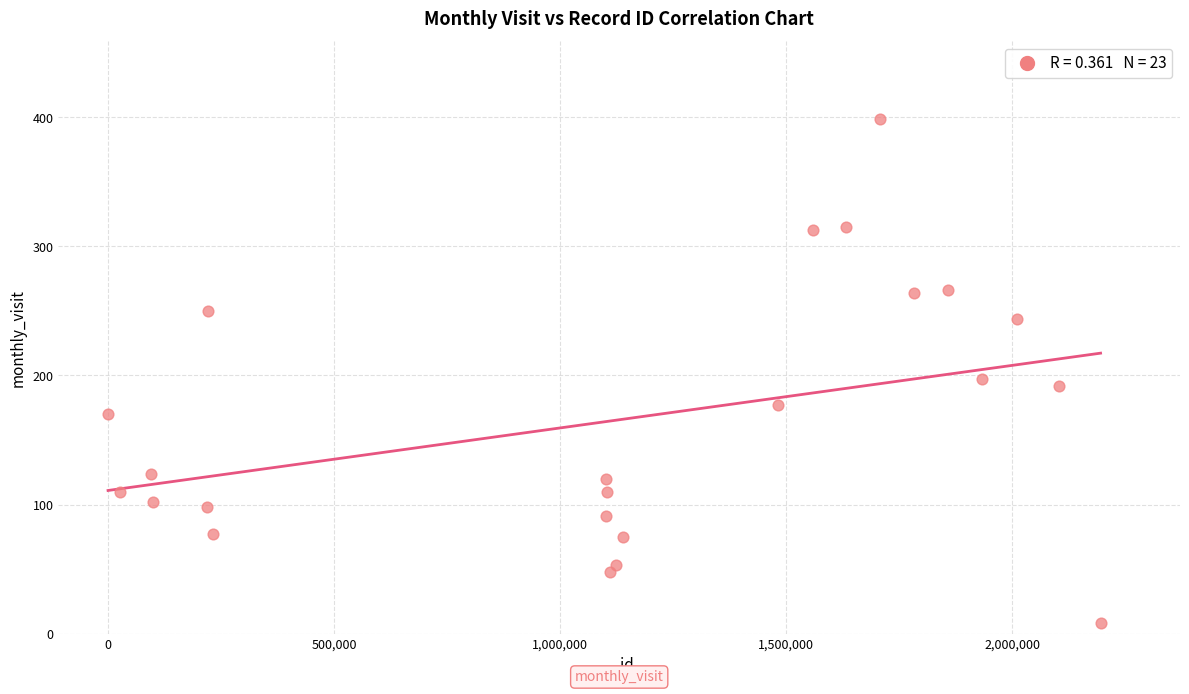

What Y value in the scatter plot is closest to 203?

197